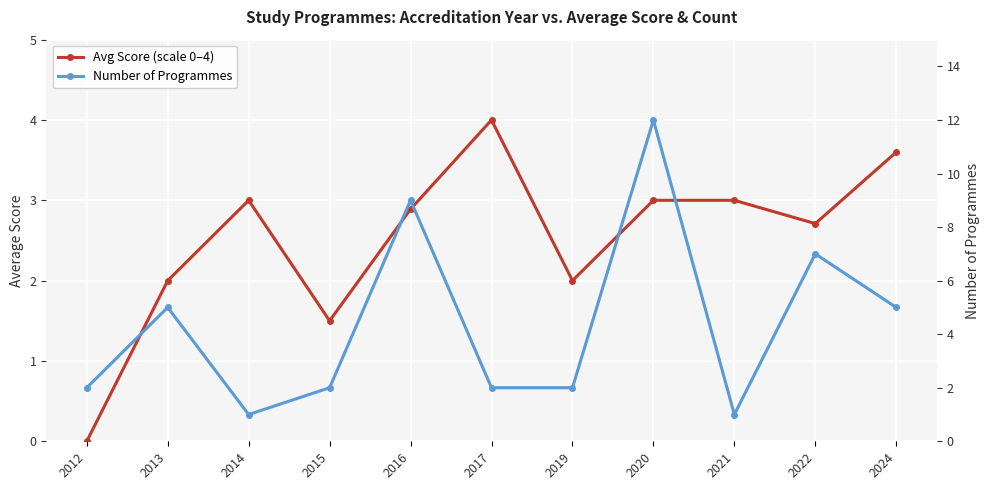

Reading left to right, what are all the values shown in this chart?

Avg Score (scale 0–4): 2012=0.0	2013=2.0	2014=3.0	2015=1.5	2016=2.9	2017=4.0	2019=2.0	2020=3.0	2021=3.0	2022=2.7	2024=3.6
Number of Programmes: 2012=2.0	2013=5.0	2014=1.0	2015=2.0	2016=9.0	2017=2.0	2019=2.0	2020=12.0	2021=1.0	2022=7.0	2024=5.0